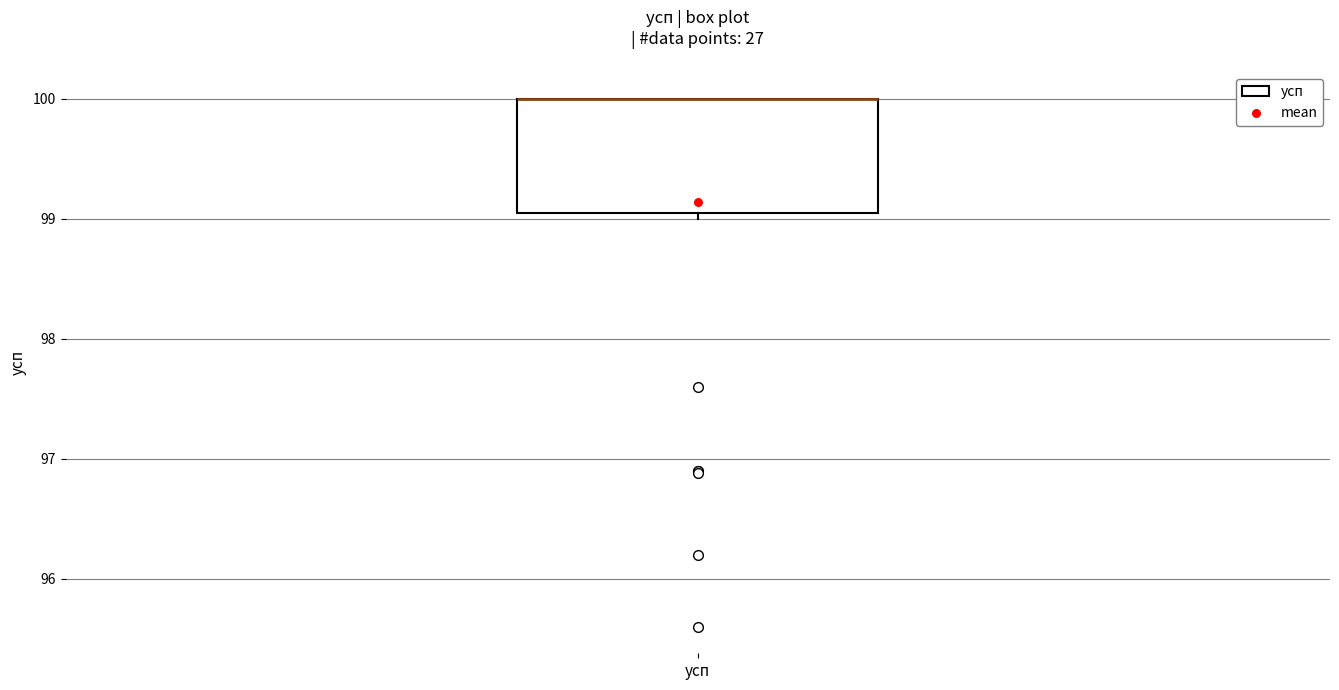

Read this box plot against the y-axis: the position of the median line, the range covered by the box, and the ends of both whiskers. The values are not printed on the chart, so give them approximately, as read against the axis.

median 100.0 (drawn on the box's upper edge), box 99.1 to 100.0, whiskers 99.0 to 100.0